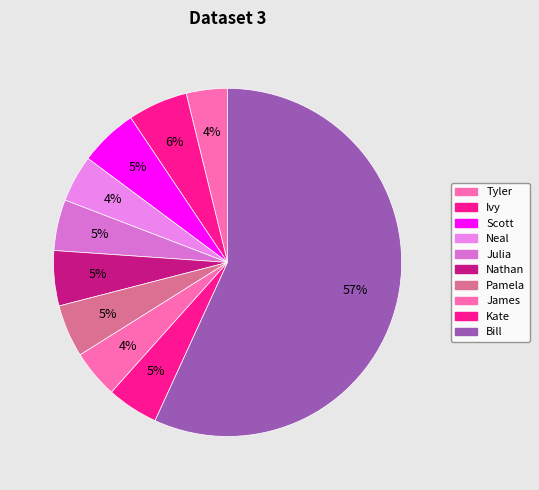

Which slice is the largest?

Bill